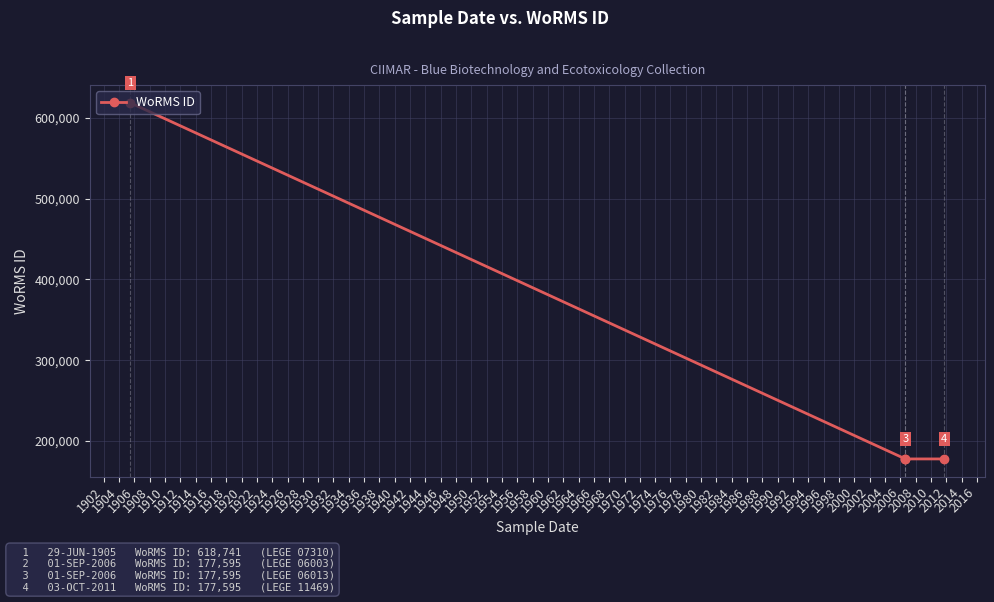

What is the maximum value shown in the chart?

618741